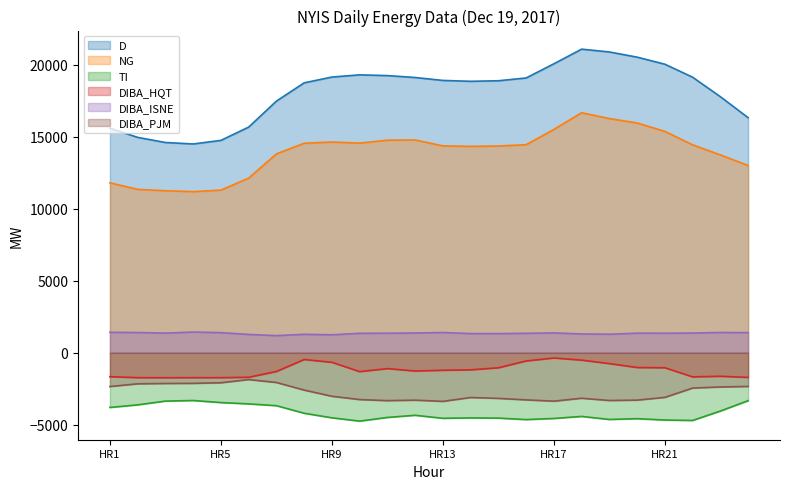

What is the difference between the second highest and second lowest values in the DIBA_PJM series?

1296